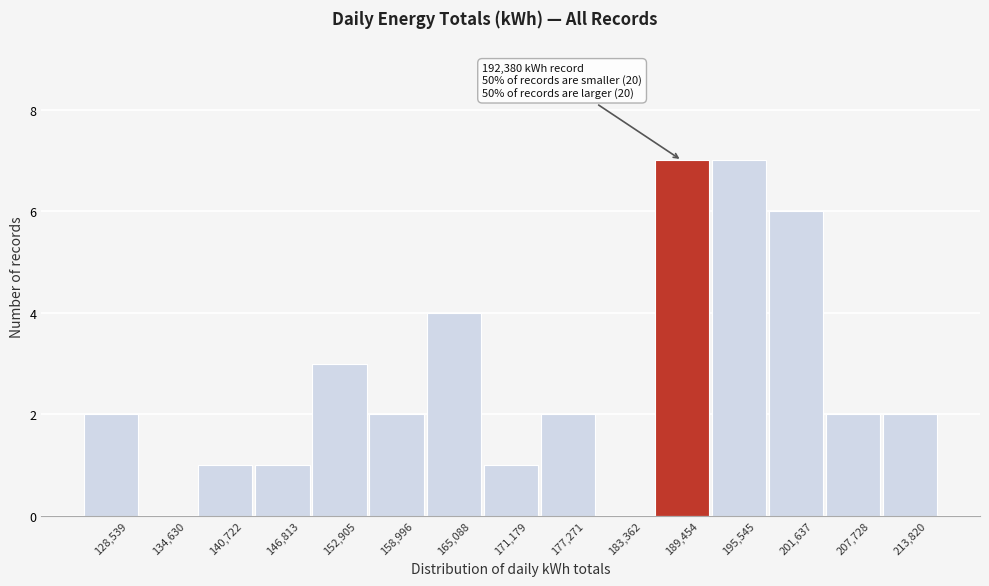

Reading left to right, list all the values displayed in this chart.

128,539=2	134,630=0	140,722=1	146,813=1	152,905=3	158,996=2	165,088=4	171,179=1	177,271=2	183,362=0	189,454=7	195,545=7	201,637=6	207,728=2	213,820=2